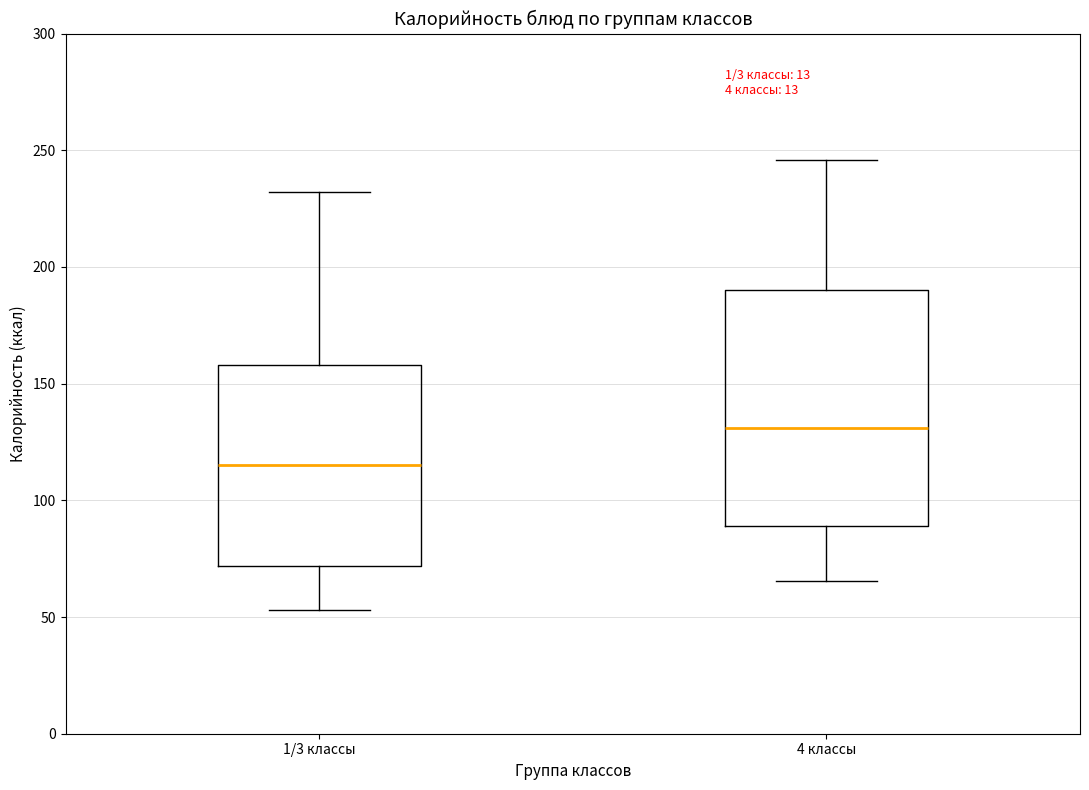

Reading left to right, read every box against the y-axis: the position of its median line, the range the box covers, and the ends of its whiskers. The values are not printed on the chart, so give them approximately, as read against the axis.

1/3 классы: median 115, box 70 to 160, whiskers 55 to 230
4 классы: median 130, box 90 to 190, whiskers 65 to 245